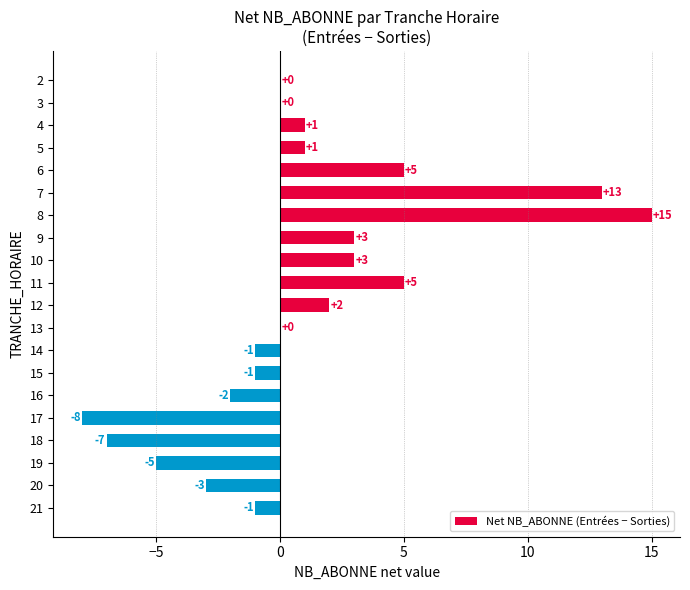

What is the maximum value shown in the chart?

15